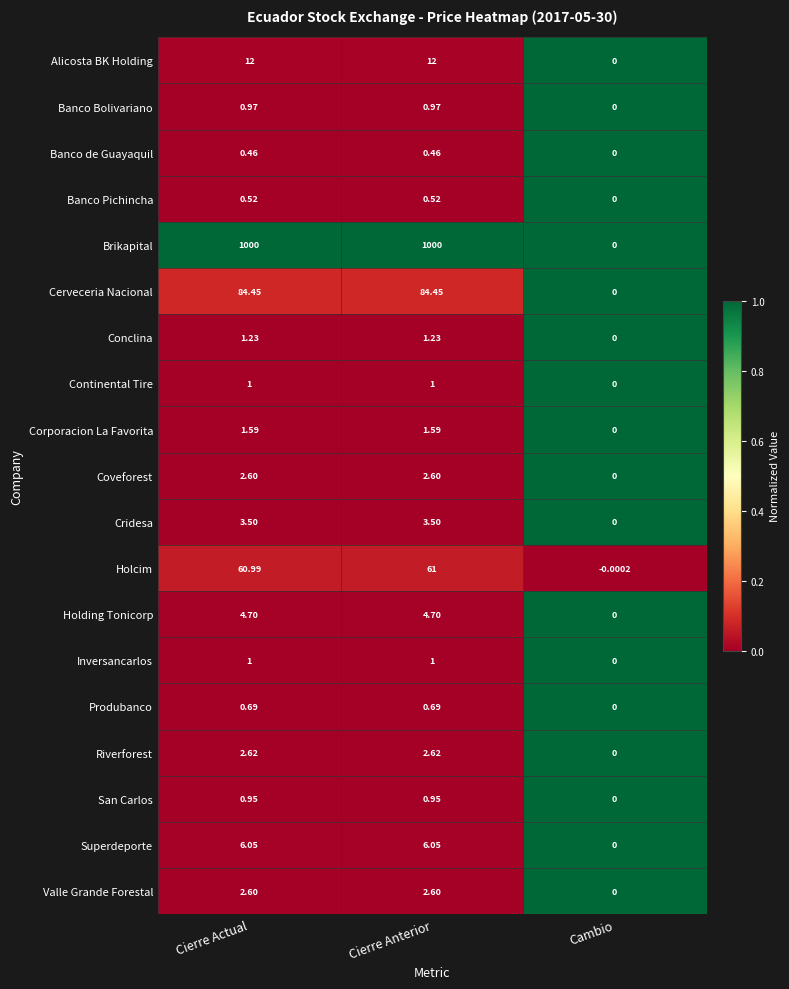

Which category has the lowest value in the Valle Grande Forestal series?

Cambio